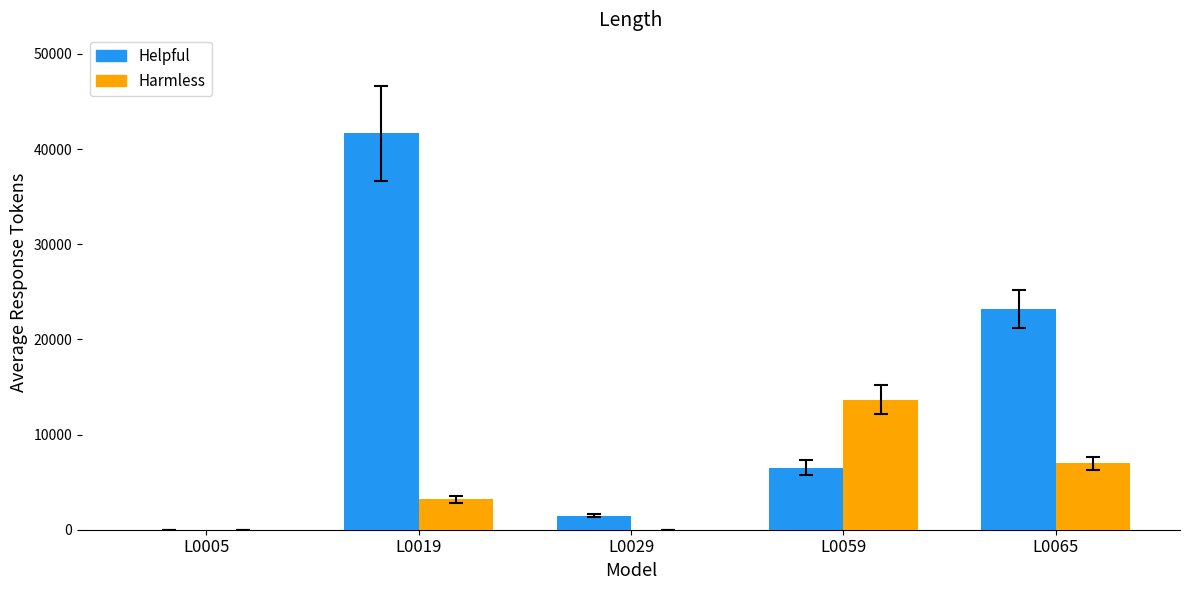

At which category is the sum across all series the highest?

L0019